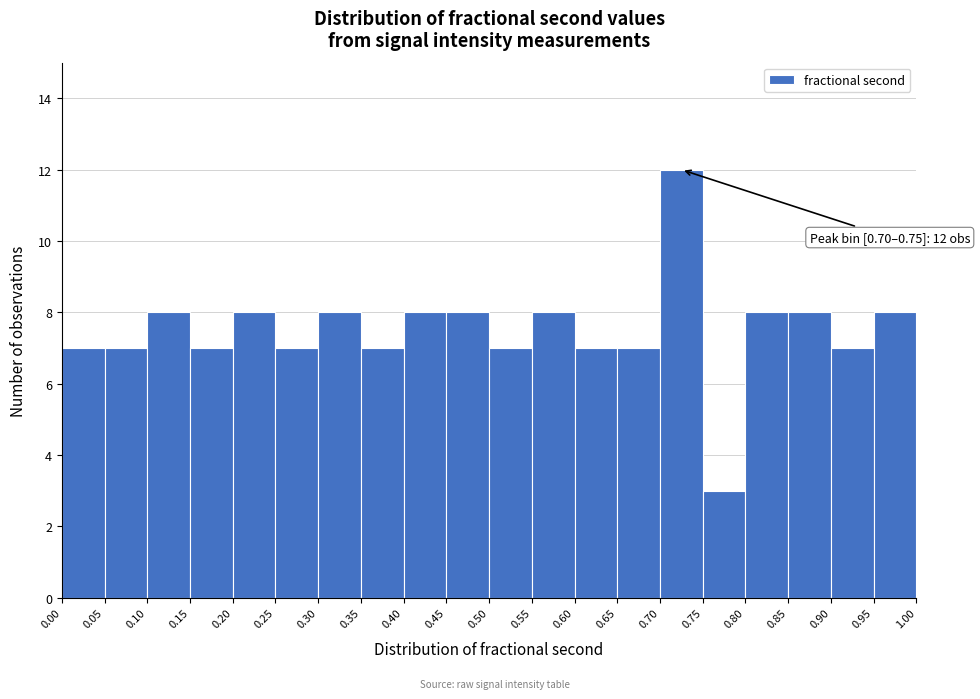

Over which range of the x-axis is the bar tallest?

0.70 to 0.75